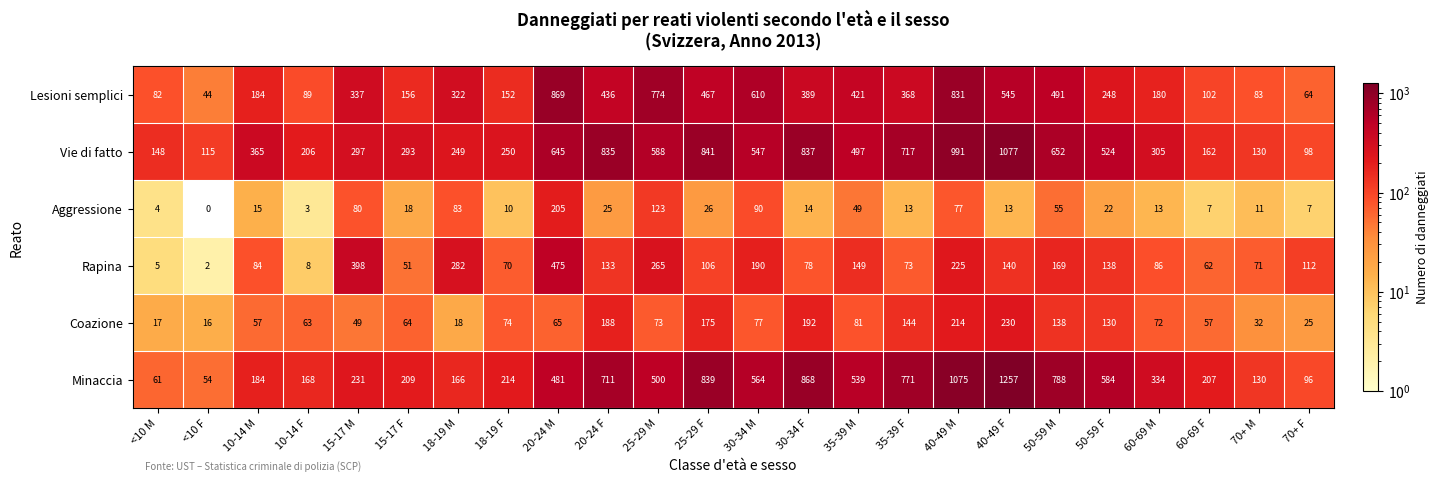

Which category has the highest value across all series?

40-49 F